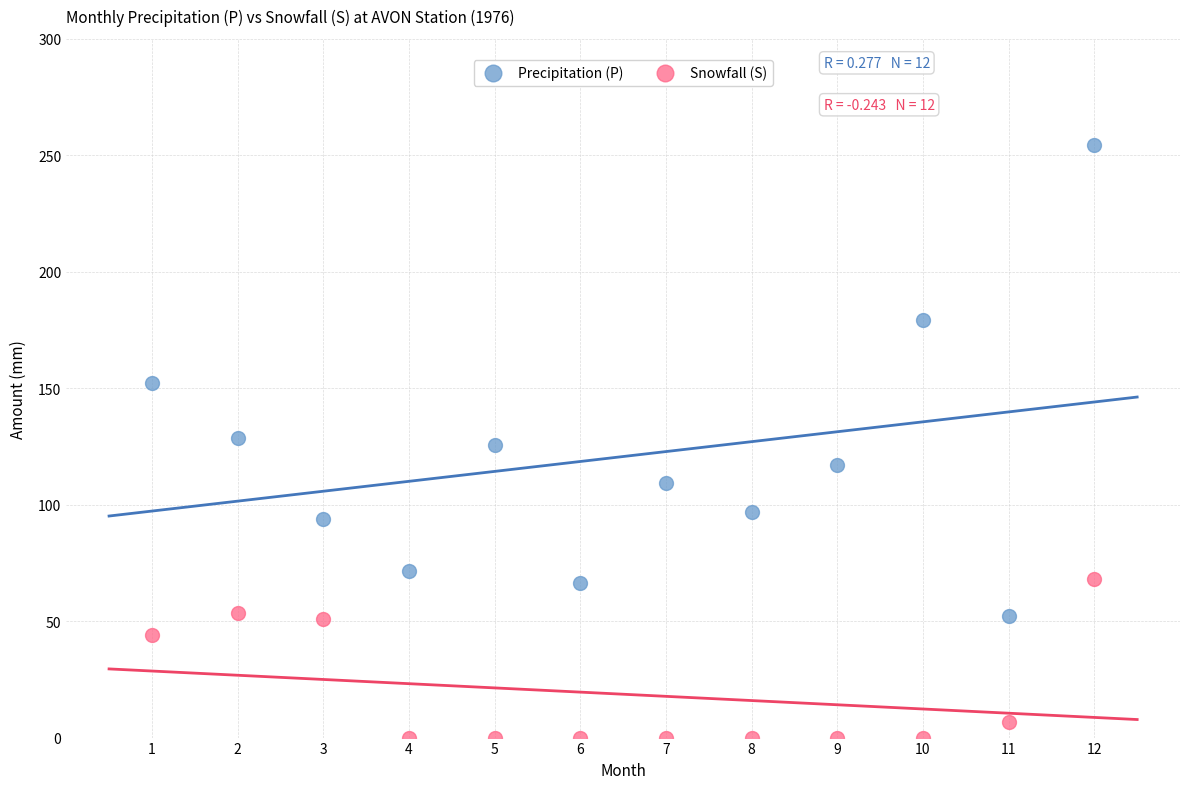

In the Snowfall (S) series, what Y value is closest to 34?

44.2